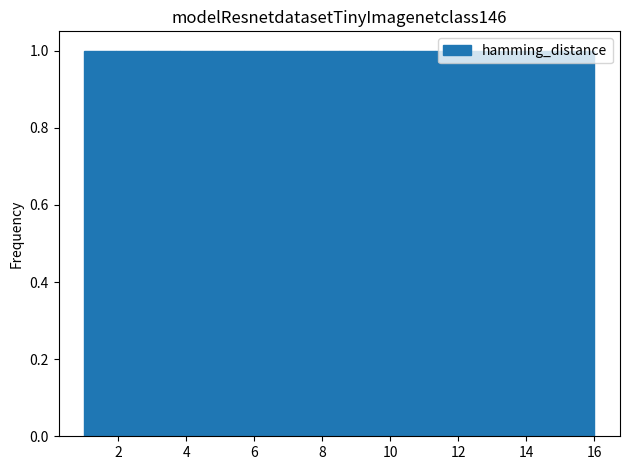

Reading left to right, transcribe this chart: for each bar, give the range it covers on the x-axis and its height. Neither the bar edges nor the heights are printed on the chart, so give them approximately, as read against the axes.

1.0 to 2.0: 1
2.0 to 2.8: 1
2.8 to 3.8: 1
3.8 to 4.8: 1
4.8 to 5.6: 1
5.6 to 6.6: 1
6.6 to 7.6: 1
7.6 to 8.6: 1
8.6 to 9.4: 1
9.4 to 10.4: 1
10.4 to 11.4: 1
11.4 to 12.2: 1
12.2 to 13.2: 1
13.2 to 14.2: 1
14.2 to 15.0: 1
15.0 to 16.0: 1